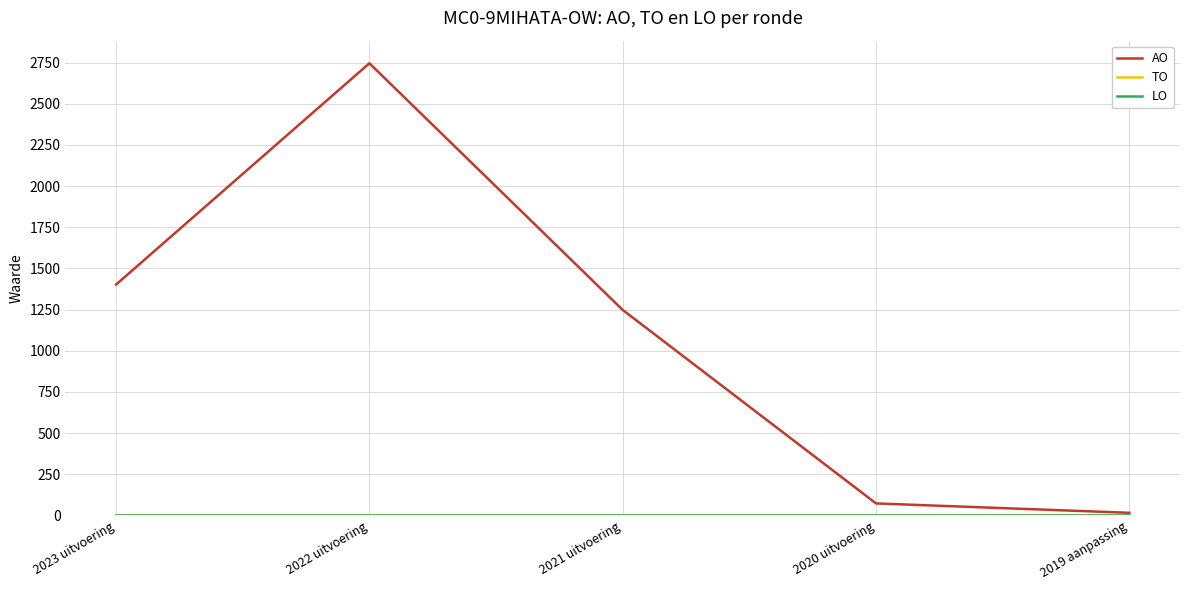

True or false: AO and LO cross at least once.

False